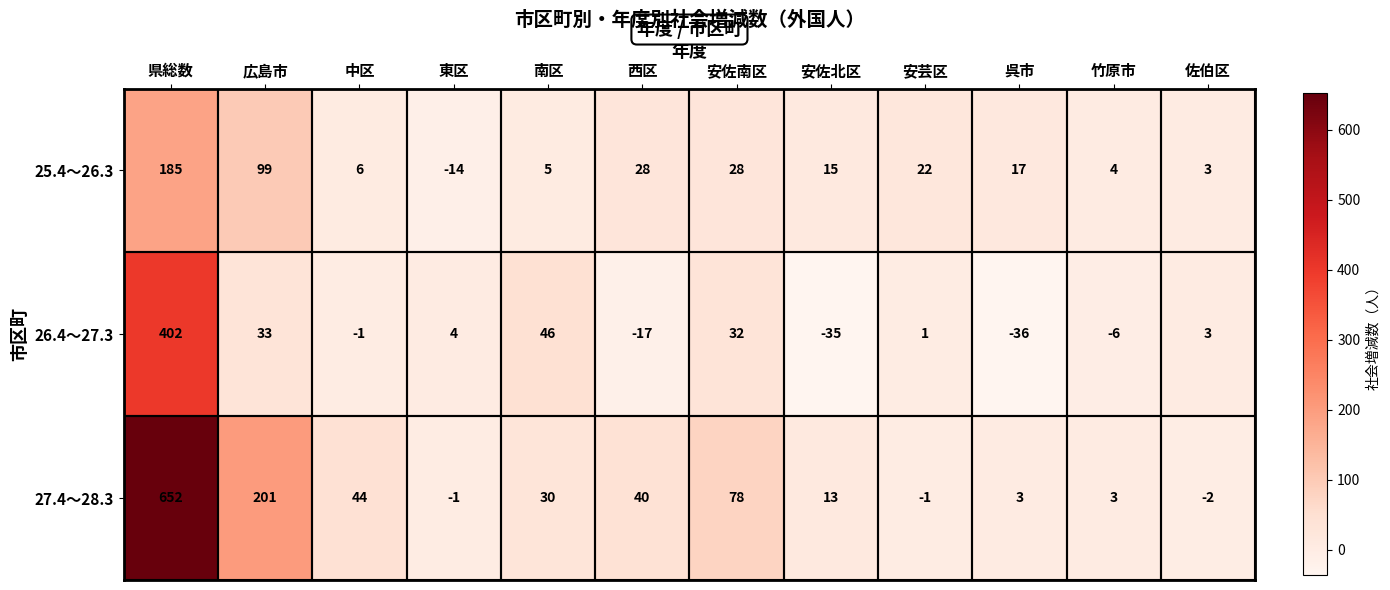

At which label is 27.4～28.3 closest to 325?

広島市